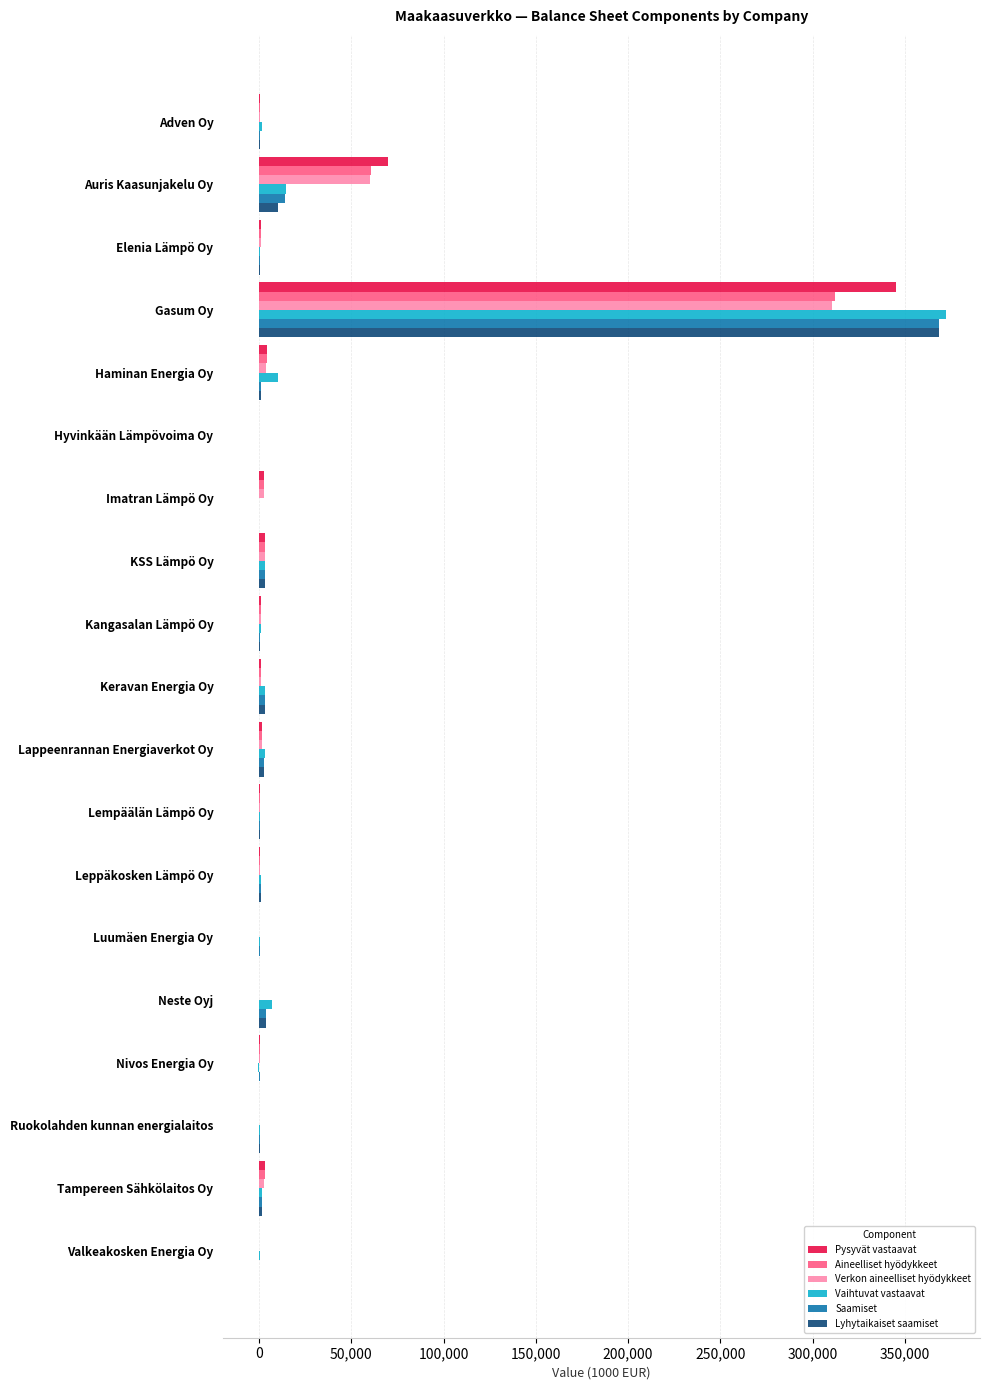

Which category has the highest value in the Lyhytaikaiset saamiset series?

Gasum Oy